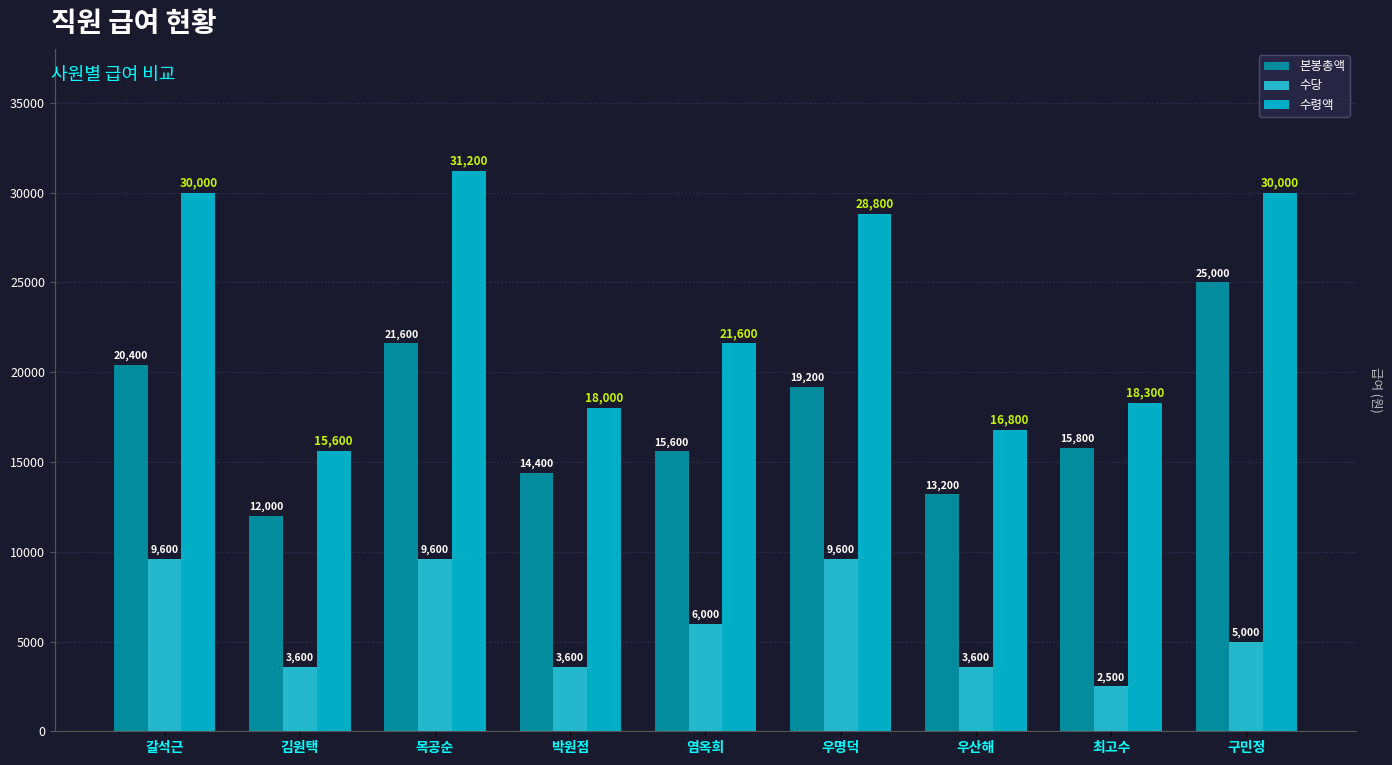

Rank the series at 갈석근 from lowest to highest value.

수당, 본봉총액, 수령액